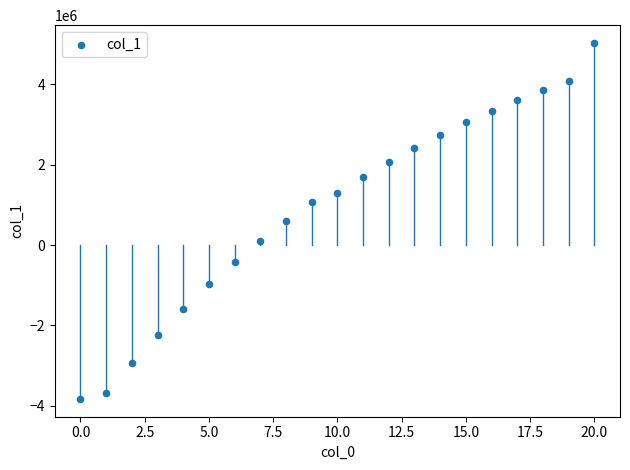

What is the range of Y values (max minus min)?

8858601.9